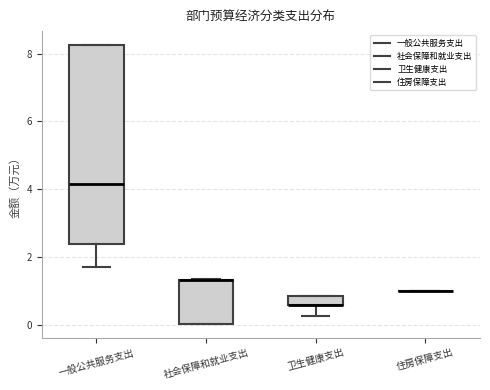

Comparing the boxes themselves (not the whiskers), which one is the tallest?

一般公共服务支出